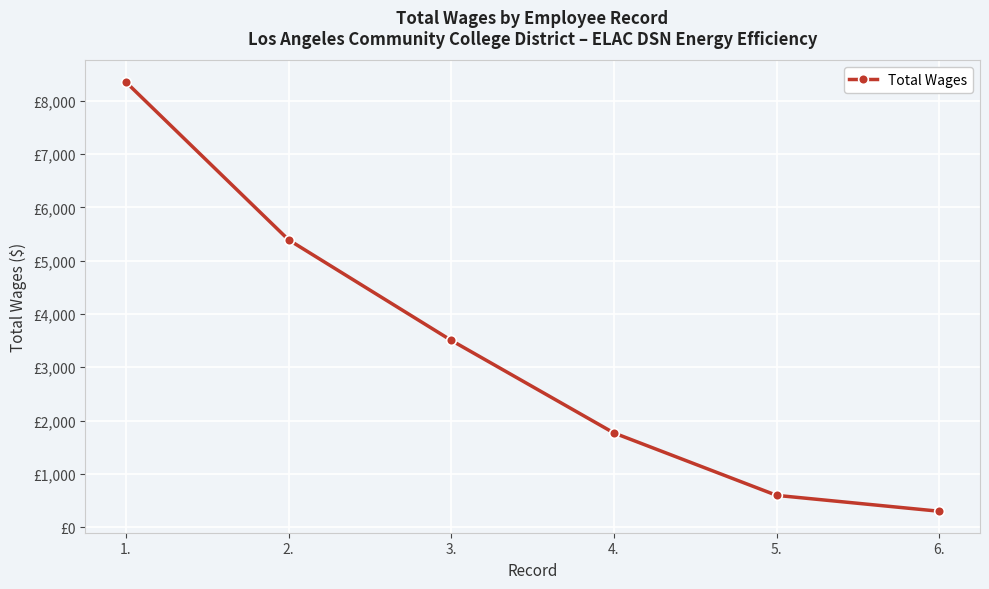

Does the chart have visible grid lines?

Yes